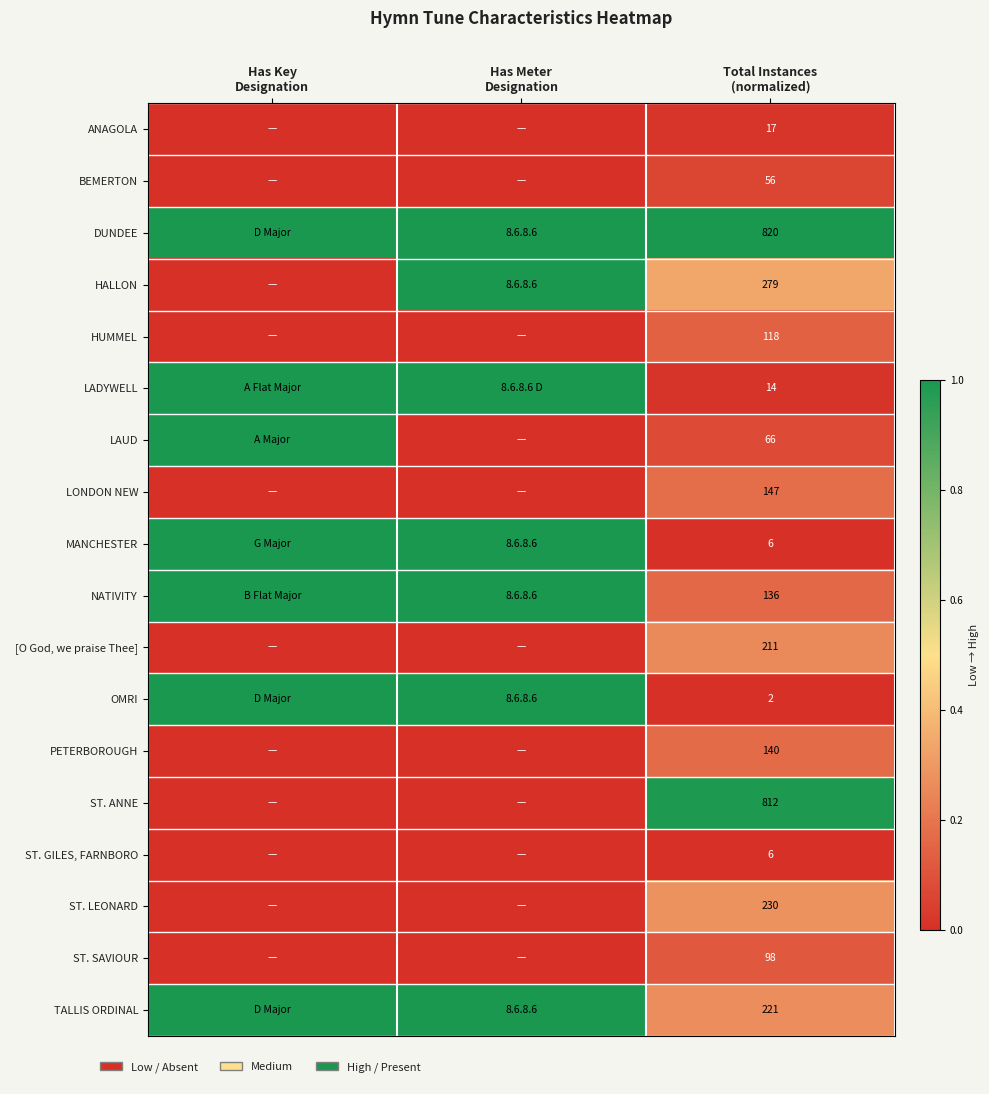

What is the difference between the maximum and minimum values in the NATIVITY series?

0.8